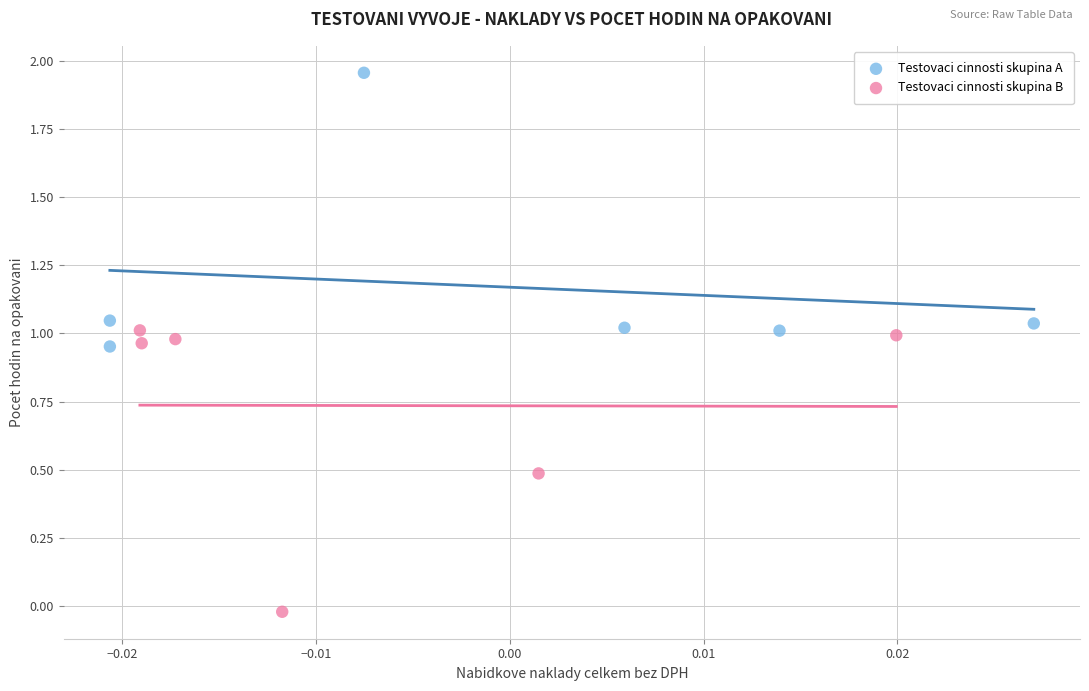

Which series reaches the maximum Y coordinate?

Testovaci cinnosti skupina A